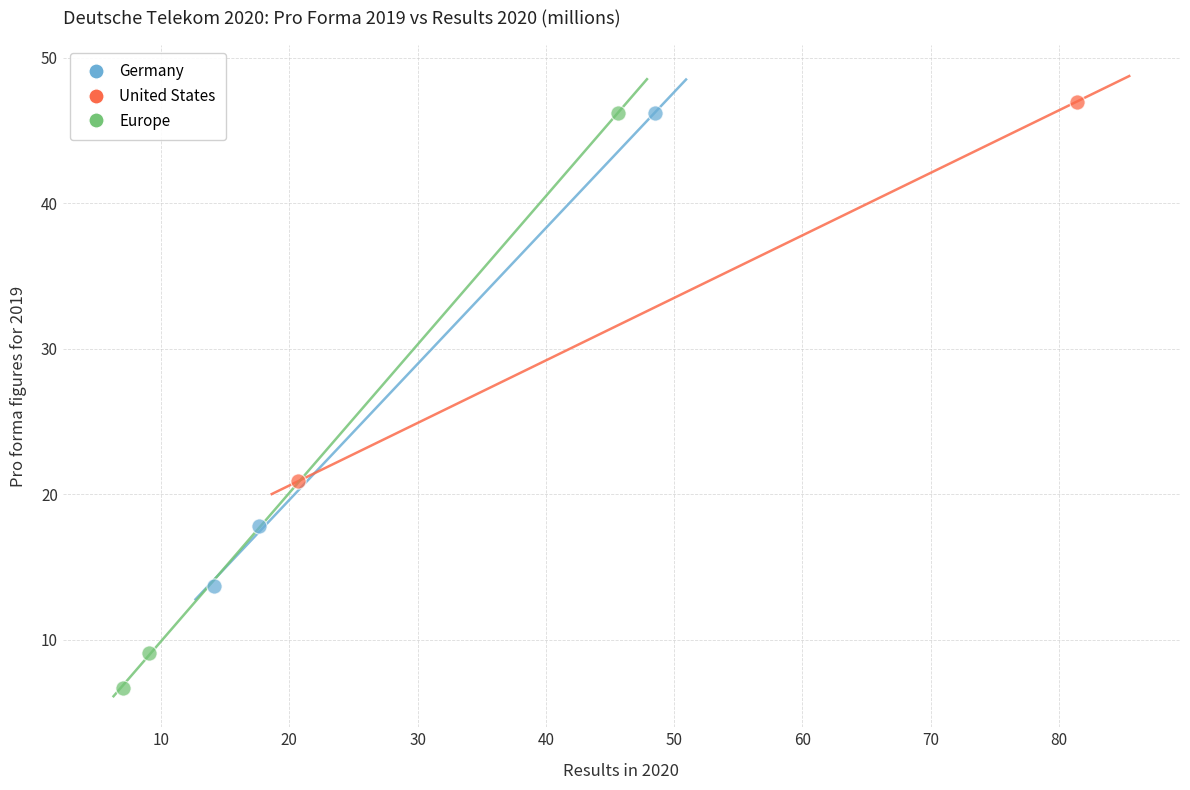

What are all the series names shown in the legend?

Germany, United States, Europe